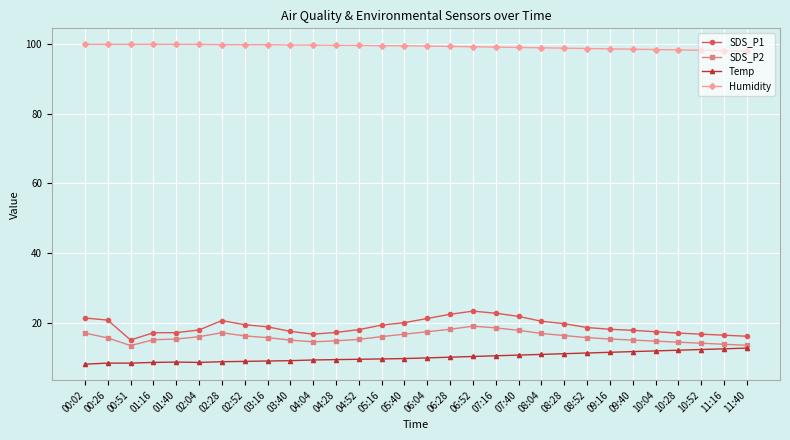

True or false: Temp and SDS_P1 intersect in this chart.

False